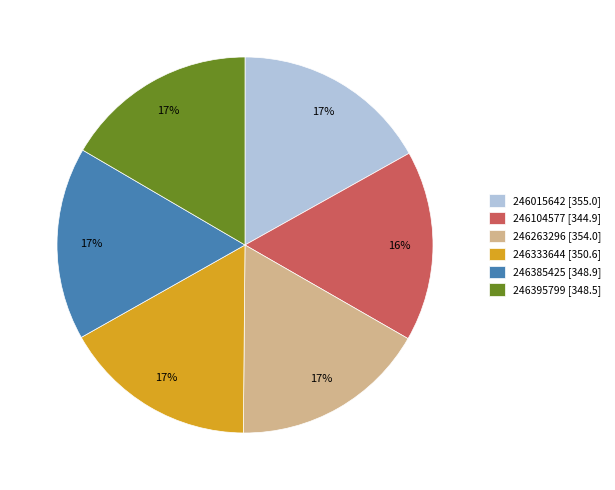

Count the number of slices in the pie.

6